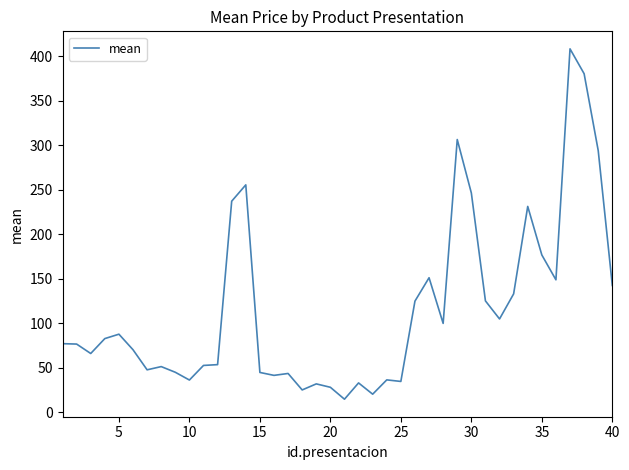

What is the difference between the maximum and minimum values?

393.8